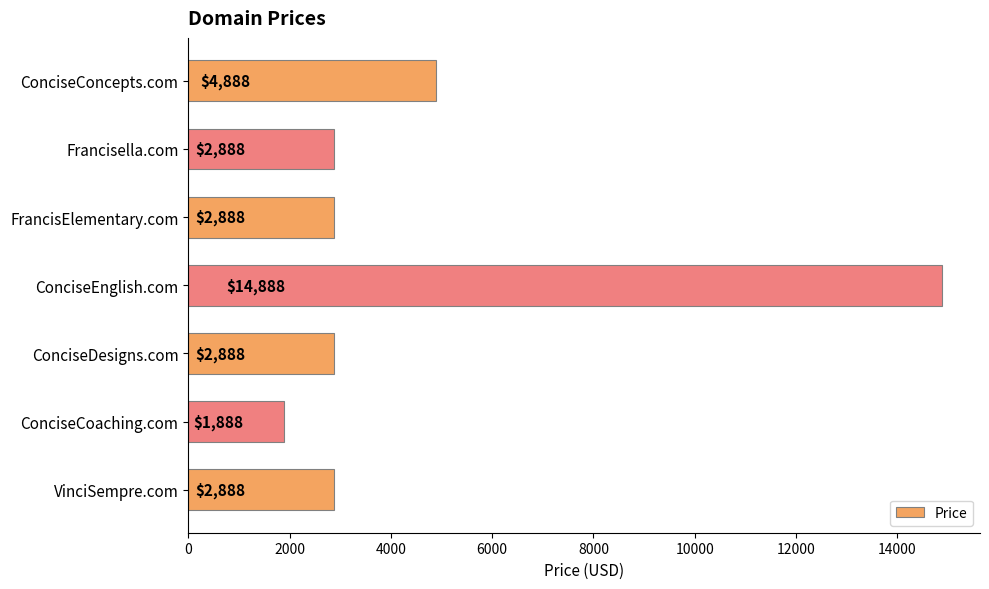

Is it true that the value at ConciseEnglish.com is 14888?

True